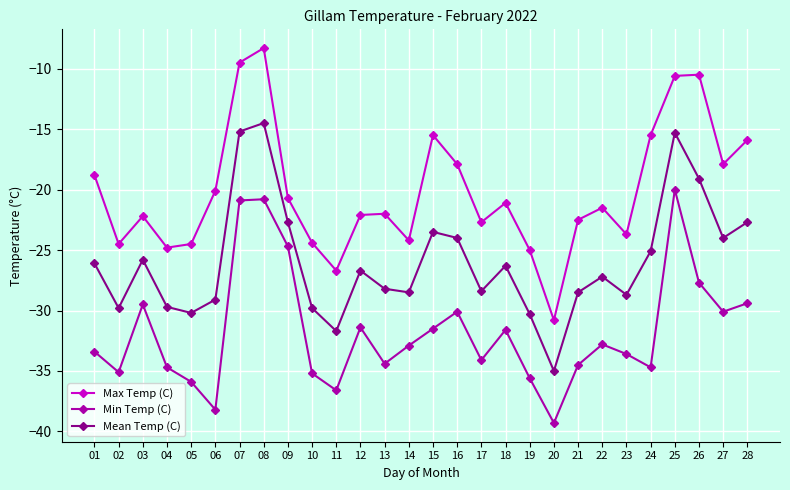

In Max Temp (C), how many points are lower than both neighbors (excluding endpoints)?

8